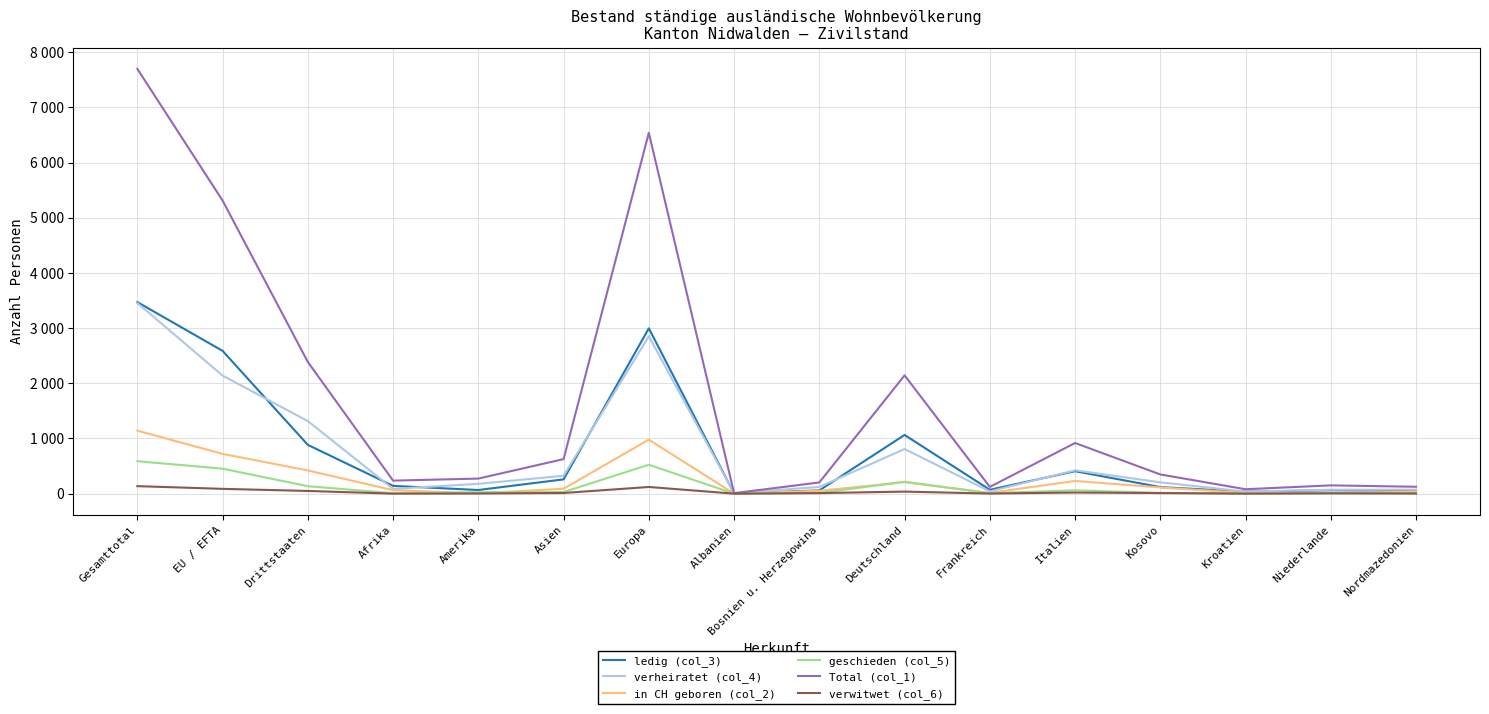

List the labels in order of verheiratet (col_4) value, largest first.

Gesamttotal, Europa, EU / EFTA, Drittstaaten, Deutschland, Italien, Asien, Kosovo, Amerika, Bosnien u. Herzegowina, Afrika, Nordmazedonien, Niederlande, Frankreich, Kroatien, Albanien